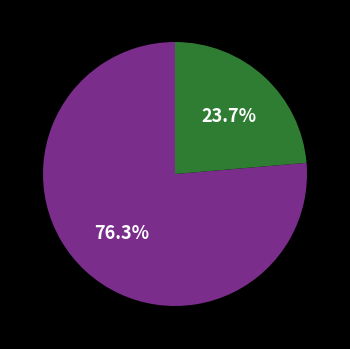

Does any single category account for the majority?

Yes